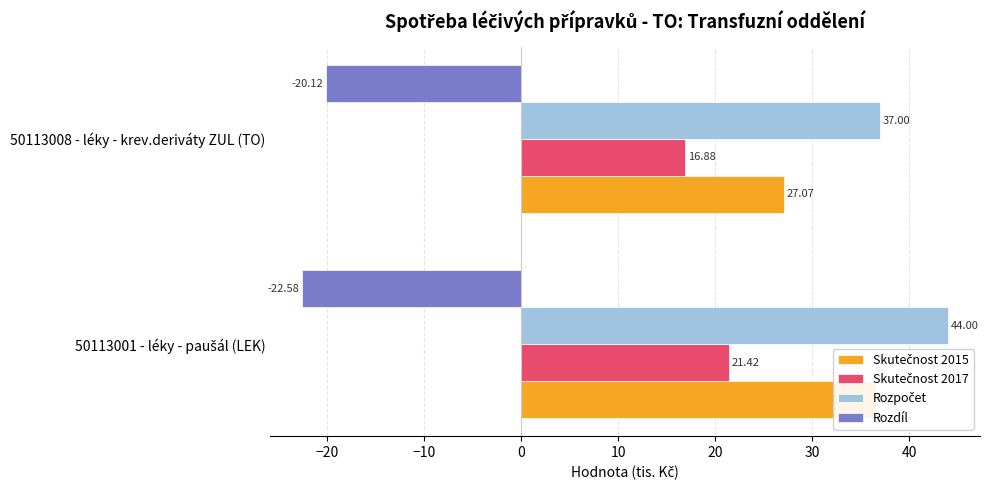

What is the maximum value shown in the chart?

44.0